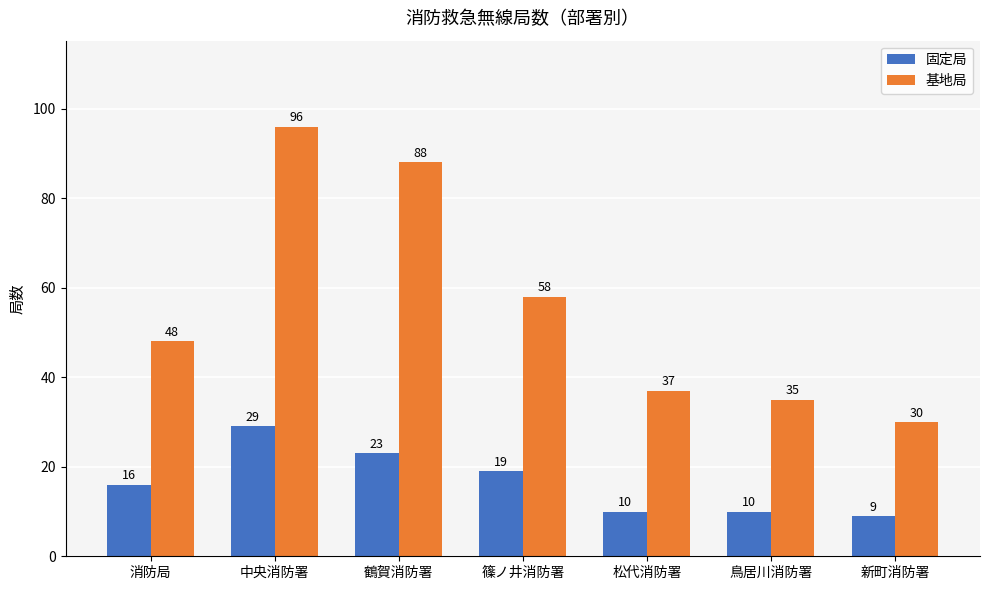

The 固定局 series shows 10 at 松代消防署. True or false?

True